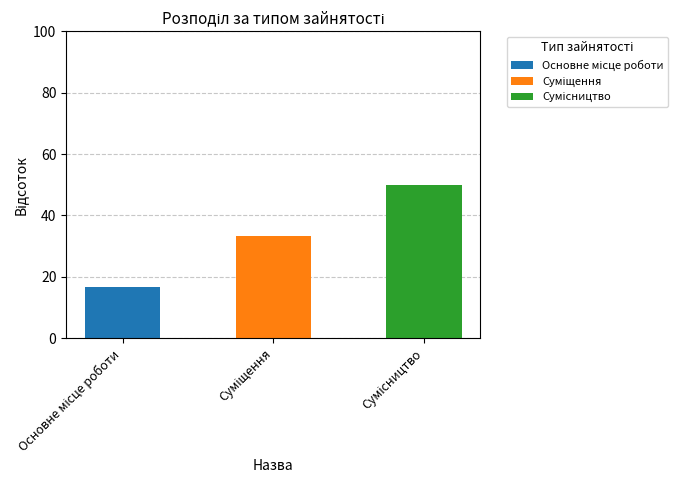

Does the chart contain stacked bars?

Yes